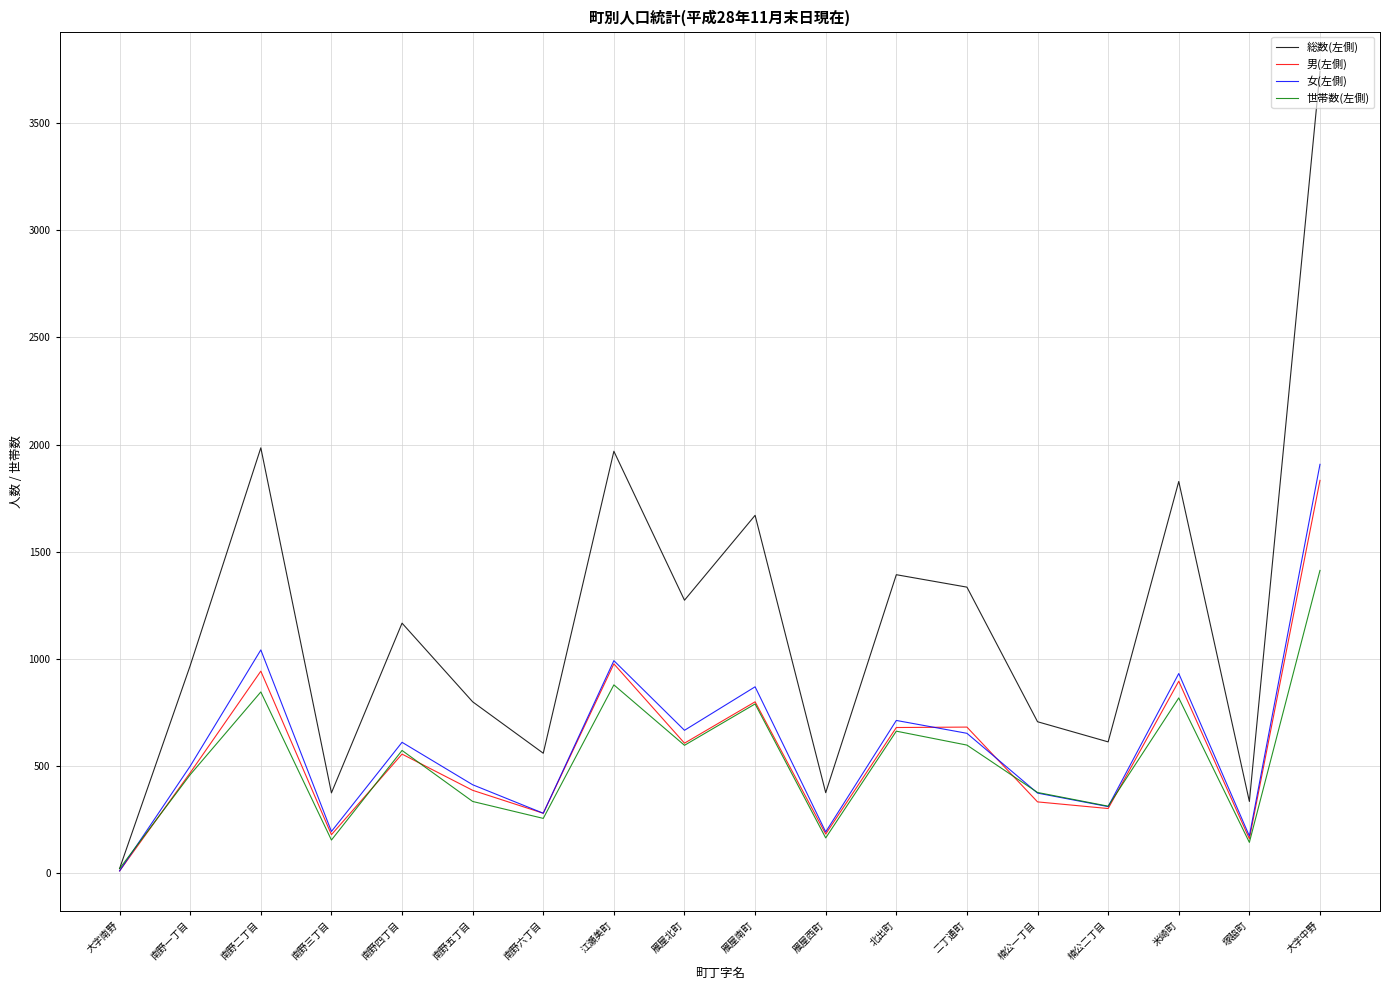

How many distinct data groups are displayed?

4